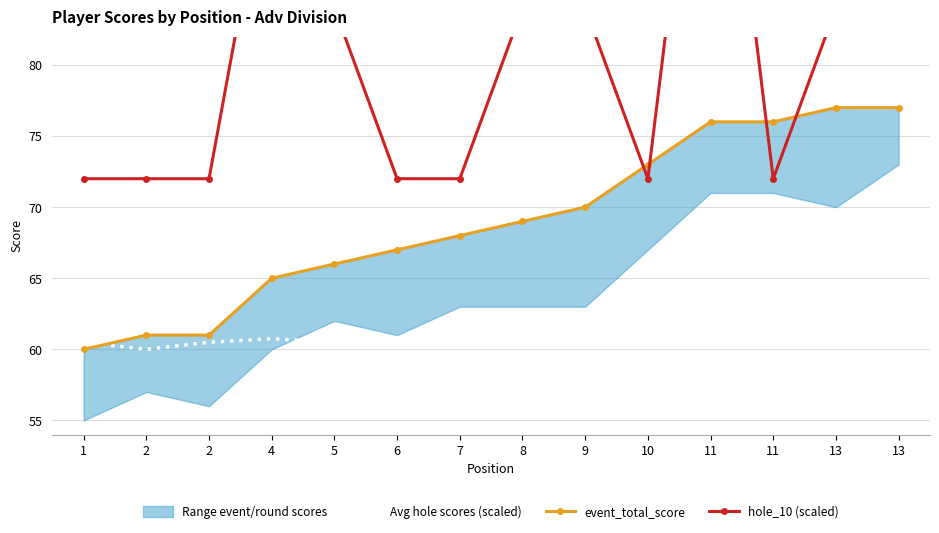

Which series has the widest spread of values?

hole_10 (scaled)